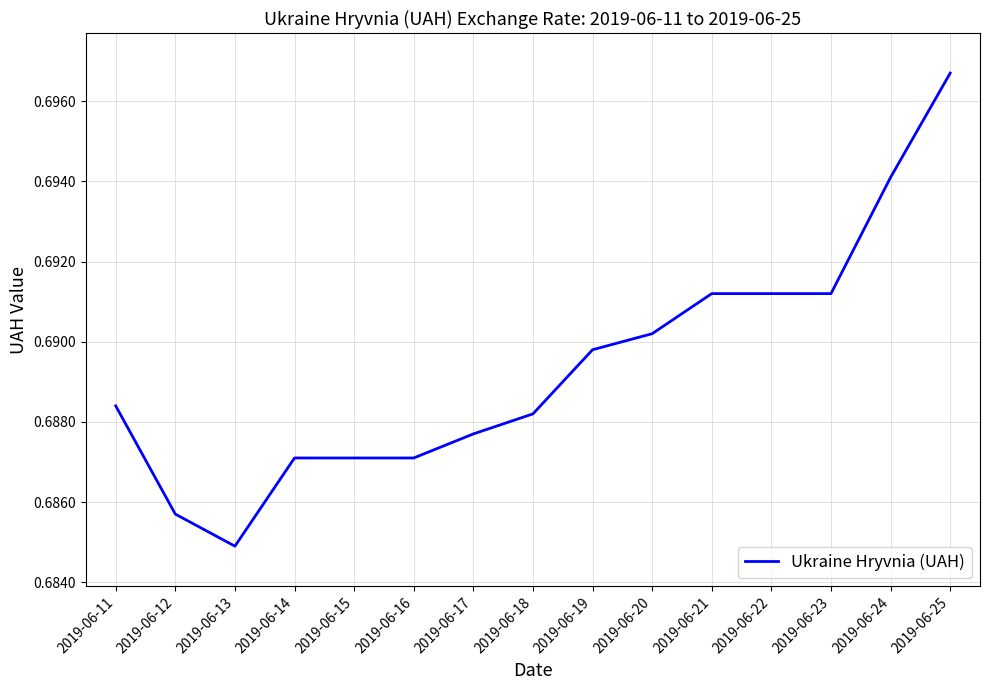

How many lines are shown in the chart?

1